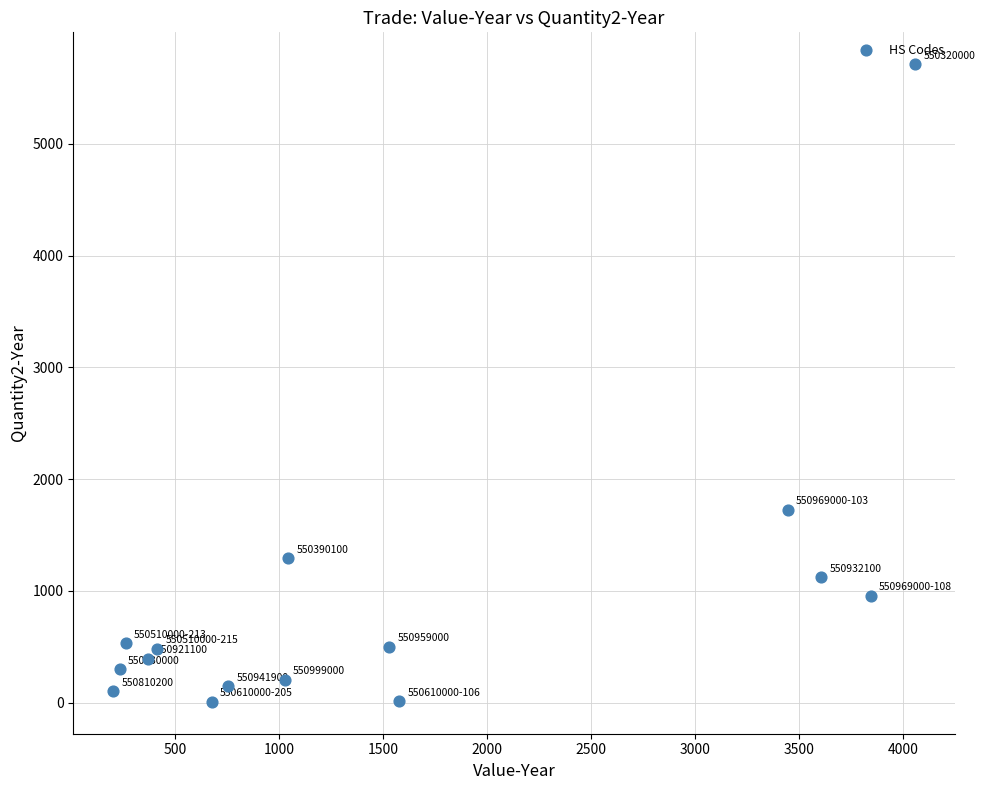

What Y value in the scatter plot is closest to 2859?

1725